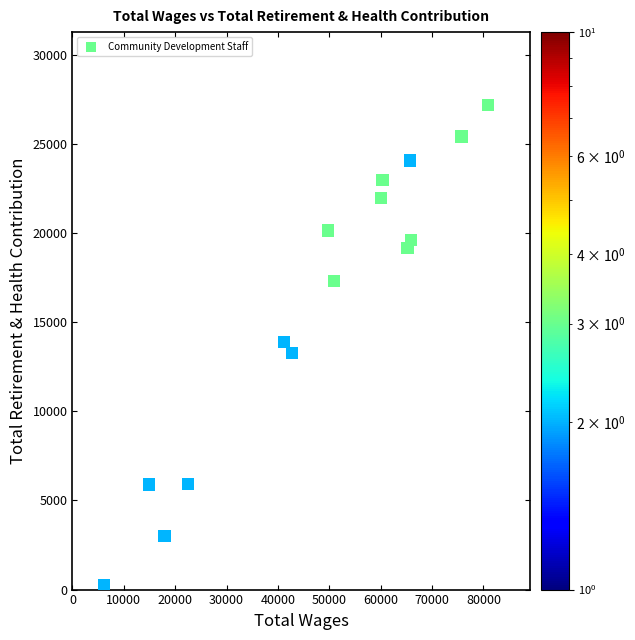

What is the range of X values (max minus min)?

74805